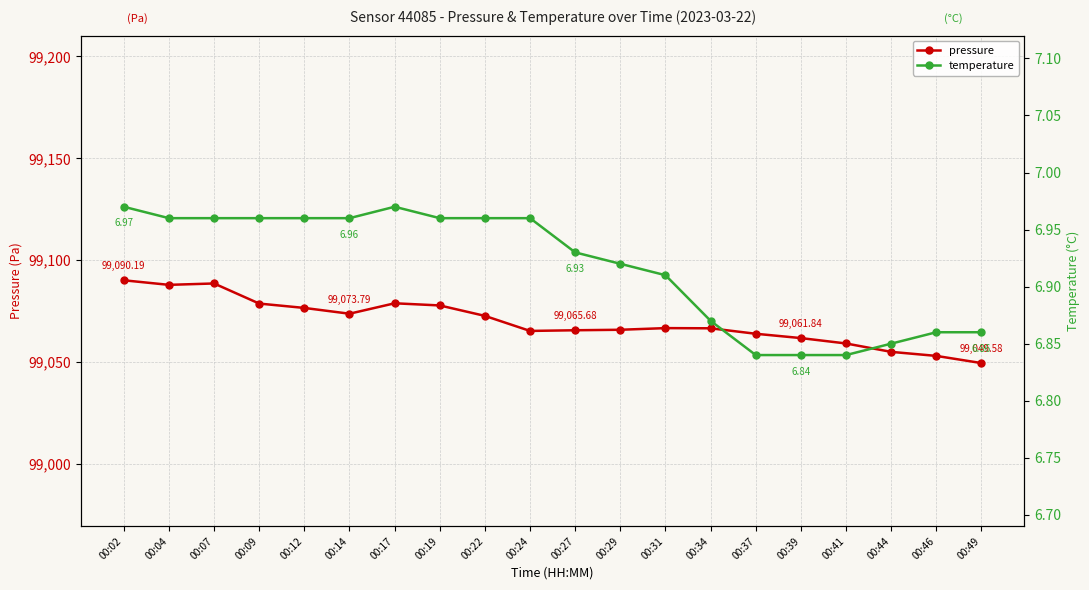

At how many categories does at least one series exceed 33061?

20